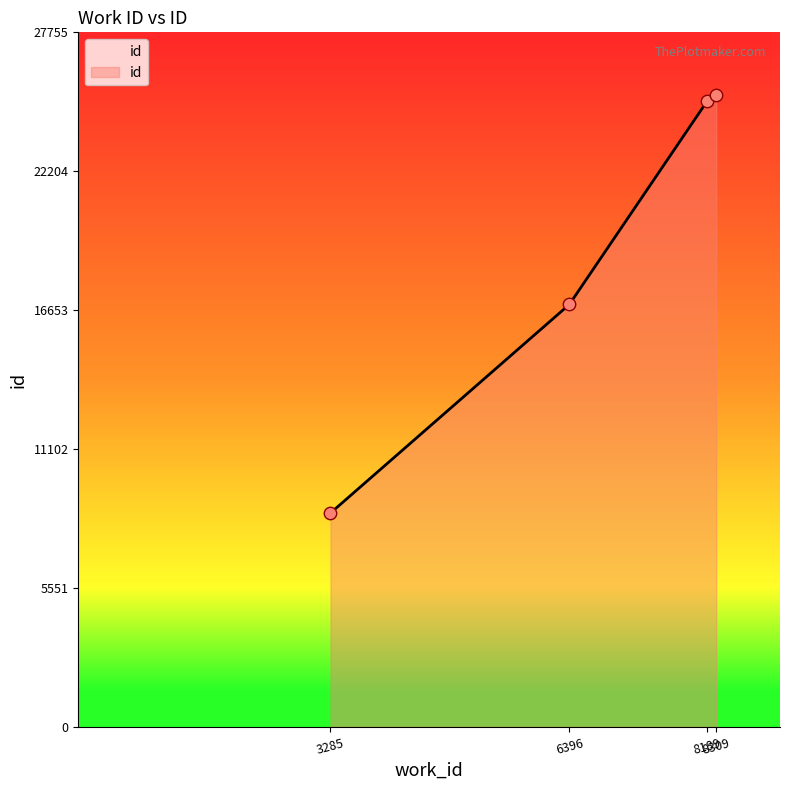

What is the ratio of the value at 6396 to the value at 3285?

2.0